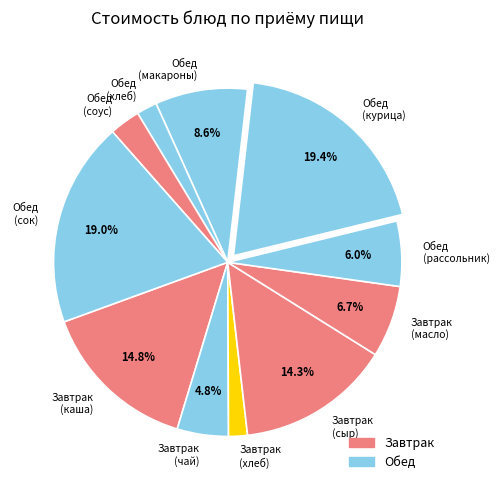

Do Обед (макароны) and Завтрак (масло) together represent more than half of the pie?

No